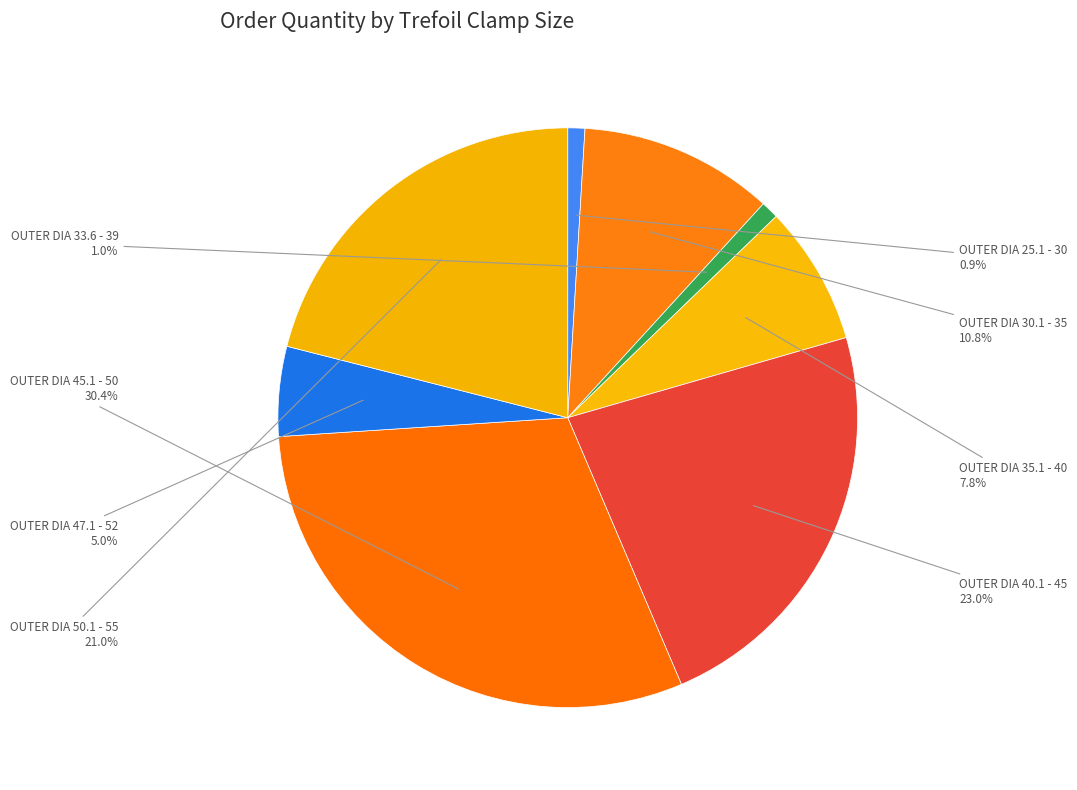

Count the number of slices in the pie.

8